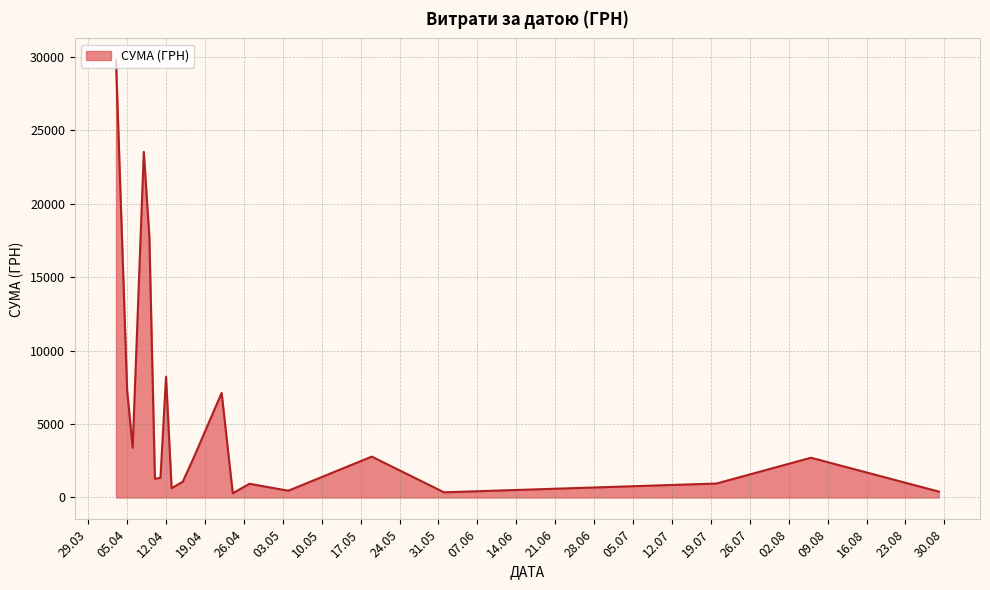

What is the greatest value displayed?

29769.0